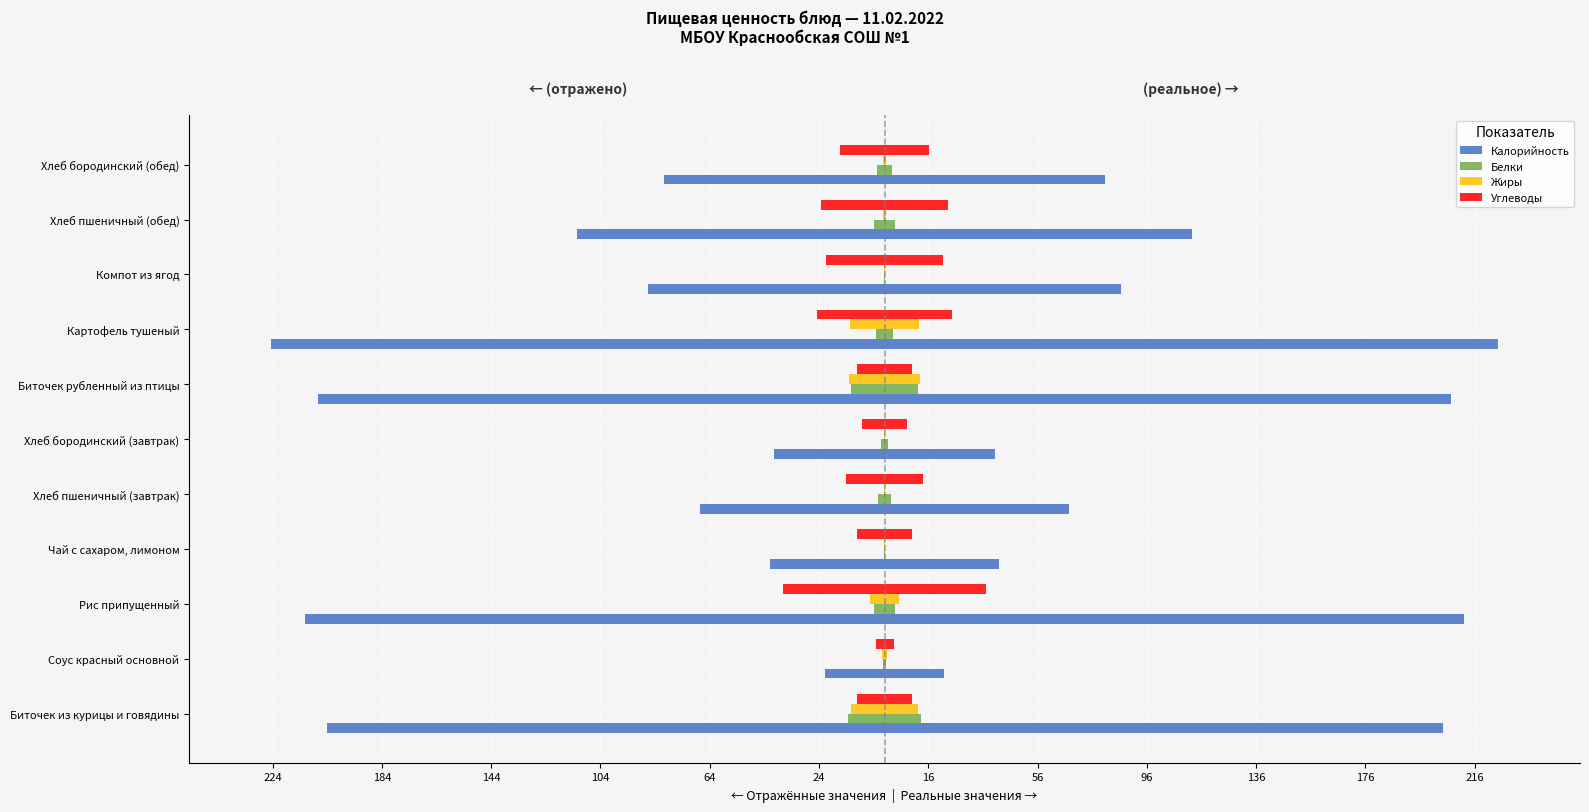

Which series has the largest range (max minus min)?

Калорийность